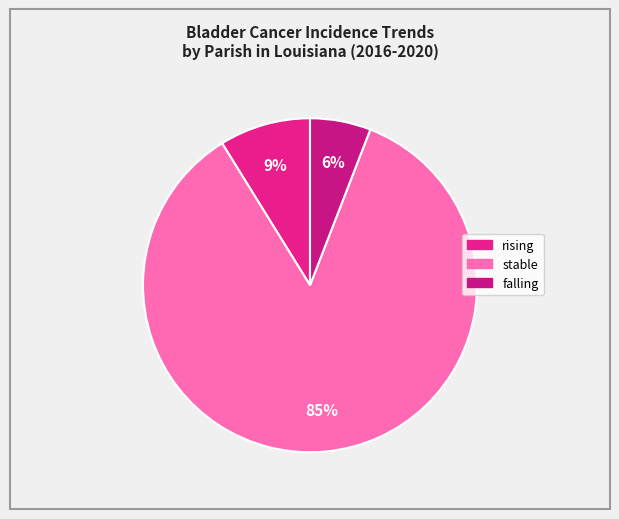

Count the number of slices in the pie.

3